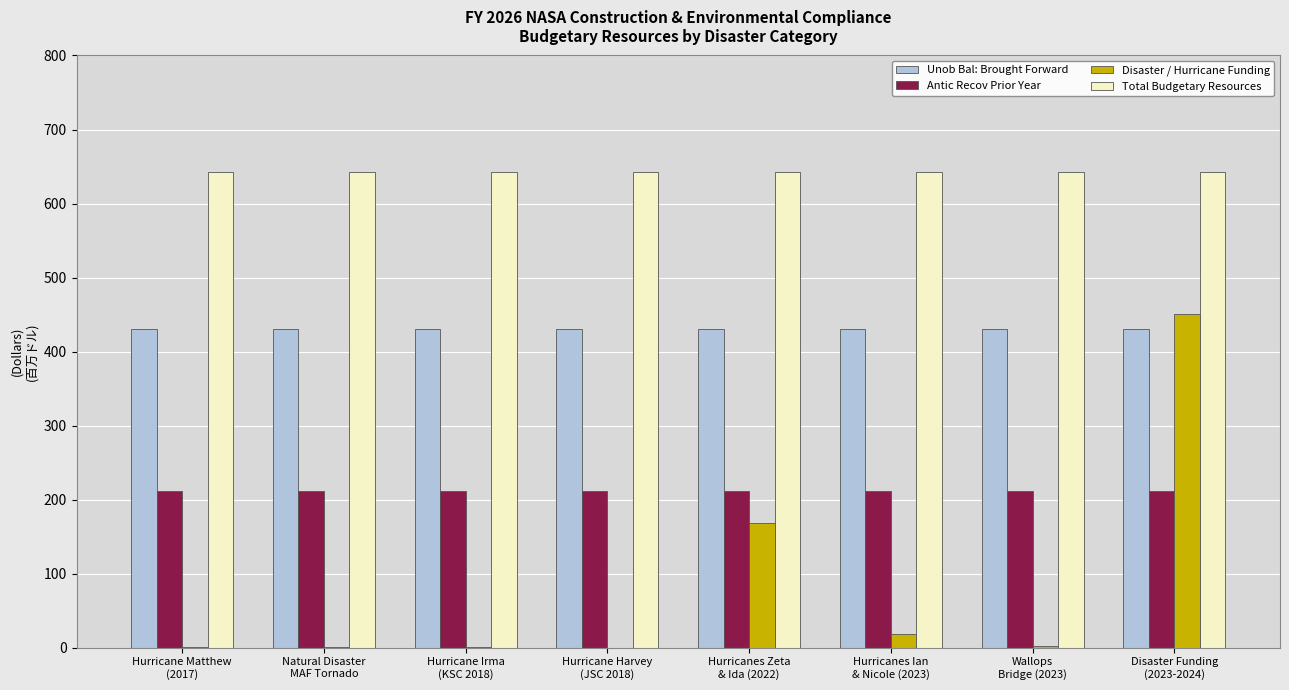

The value of Unob Bal: Brought Forward at Natural Disaster
MAF Tornado is 684.5. True or false?

False